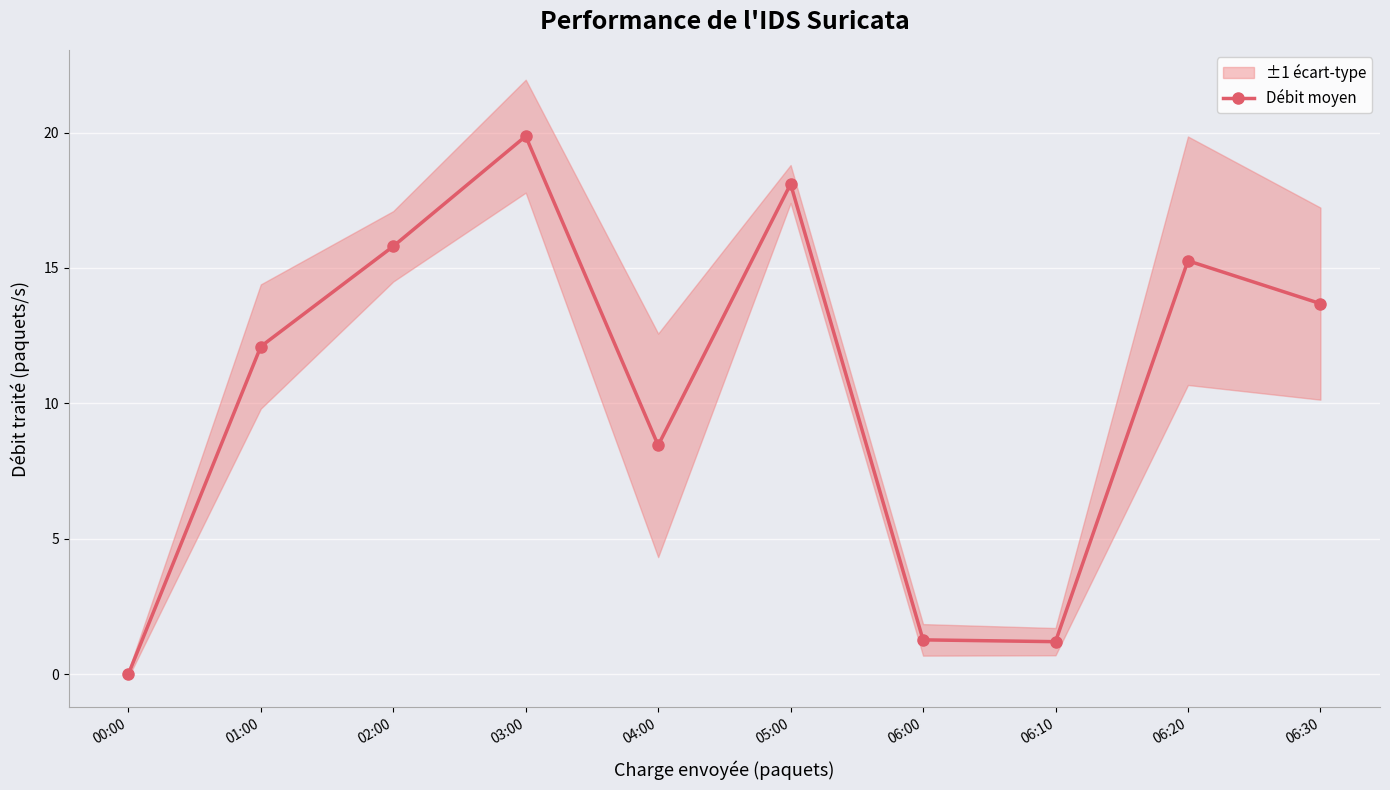

Reading left to right, extract all data points from this chart.

00:00=0.0	01:00=12.1	02:00=15.8	03:00=19.9	04:00=8.5	05:00=18.1	06:00=1.3	06:10=1.2	06:20=15.3	06:30=13.7